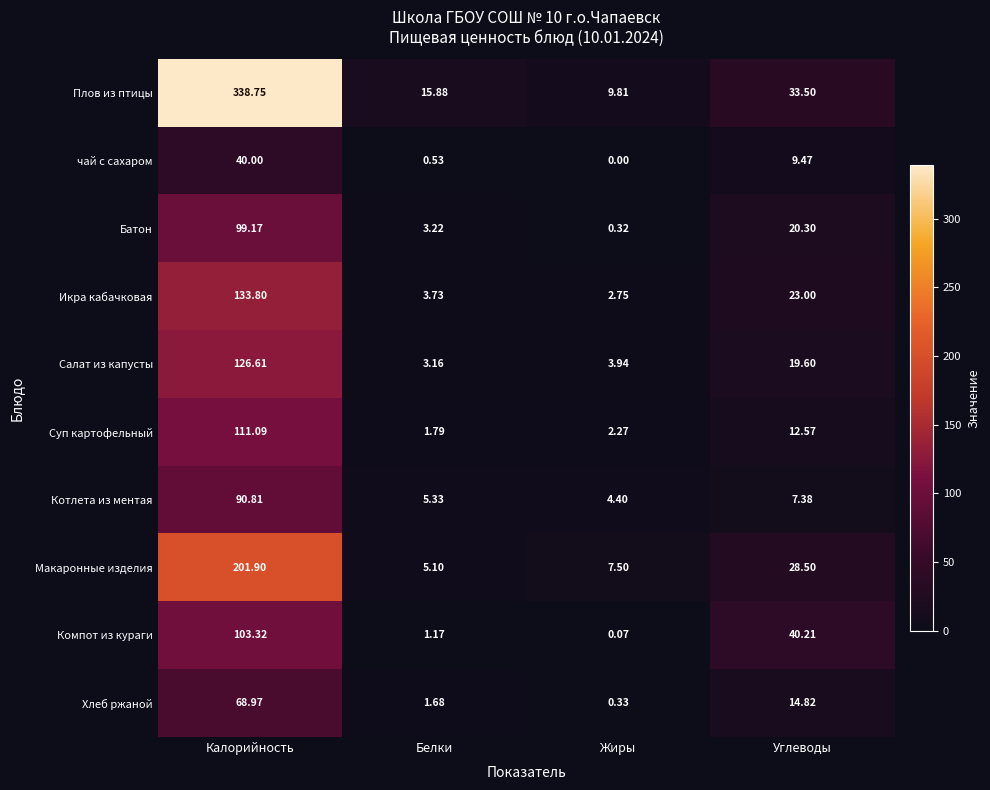

At Углеводы, list the series in order from largest to smallest.

Компот из кураги, Плов из птицы, Макаронные изделия, Икра кабачковая, Батон, Салат из капусты, Хлеб ржаной, Суп картофельный, чай с сахаром, Котлета из ментая